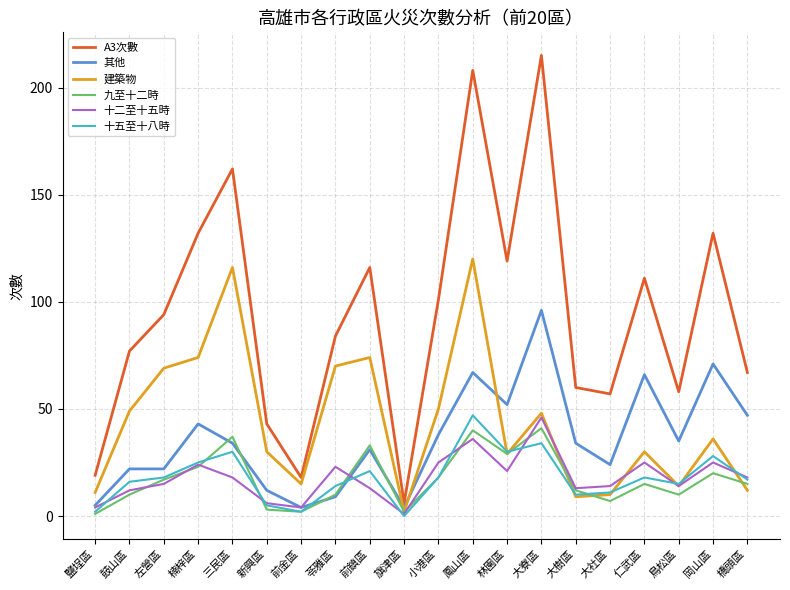

How many distinct data groups are displayed?

6